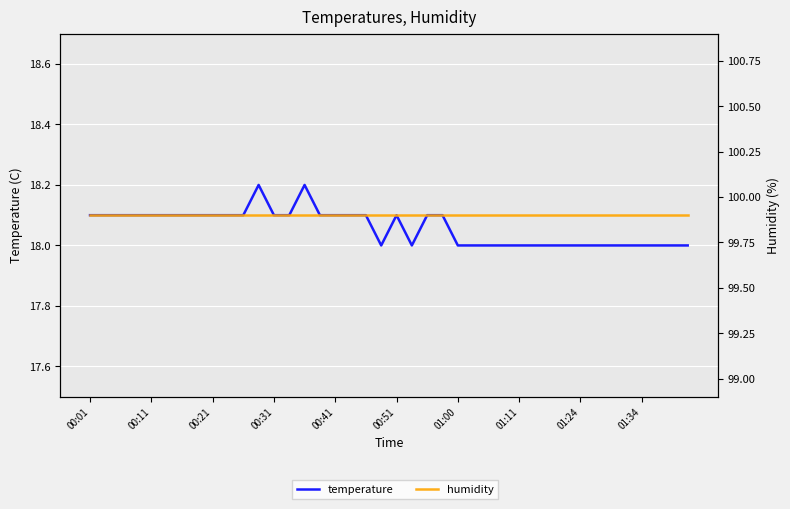

What is the average value of the humidity series?

99.9